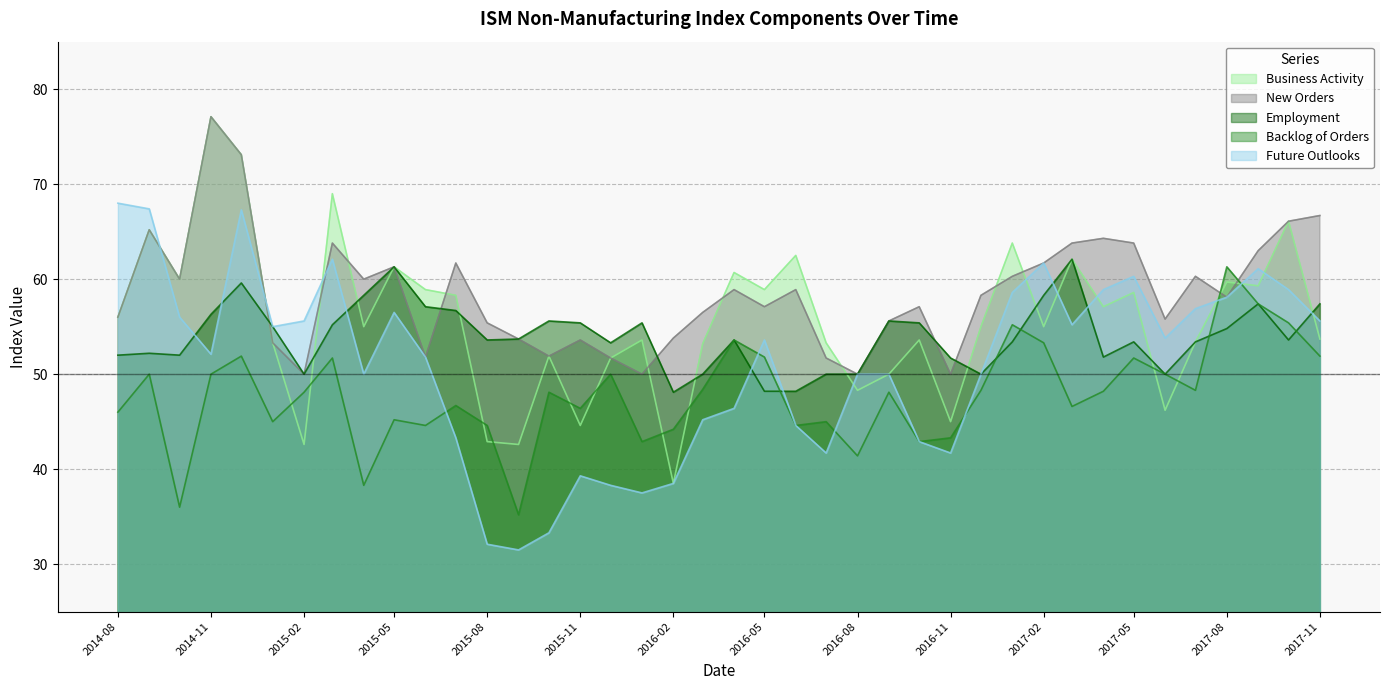

The value of Employment at 2016-07-01 is 20.1. True or false?

False